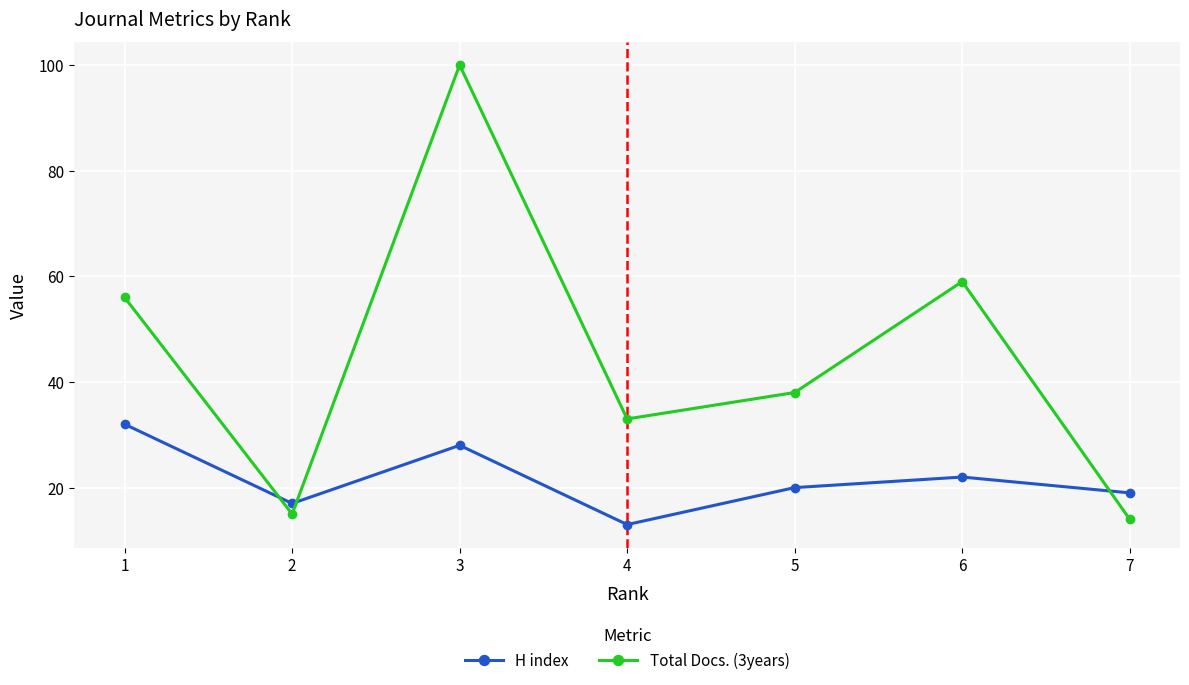

At which label does H index reach its peak?

1